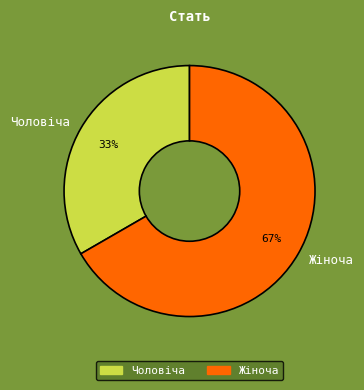

To the nearest percent, what portion does Чоловіча represent?

33%